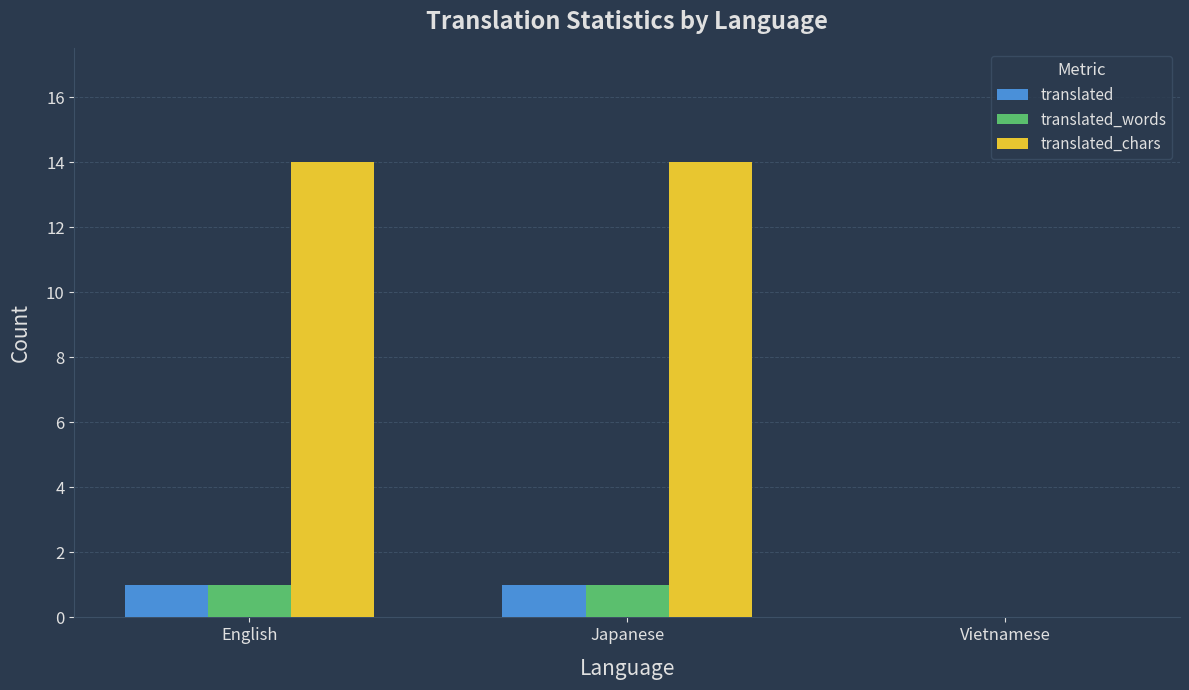

Is the value of translated_chars at Vietnamese greater than the value of translated_words at Japanese?

No